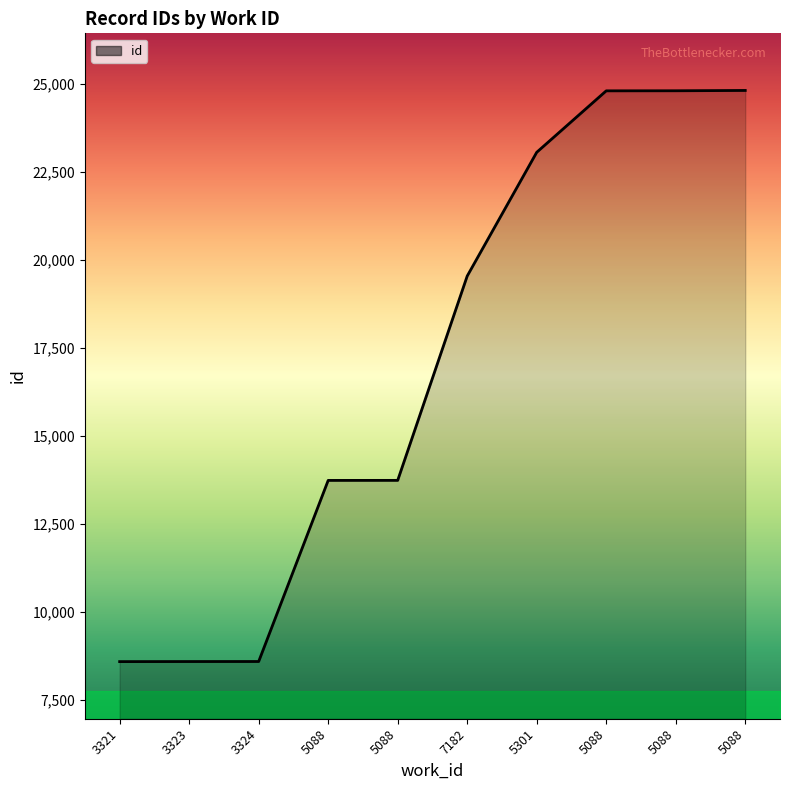

Which category has the highest value across all series?

5088